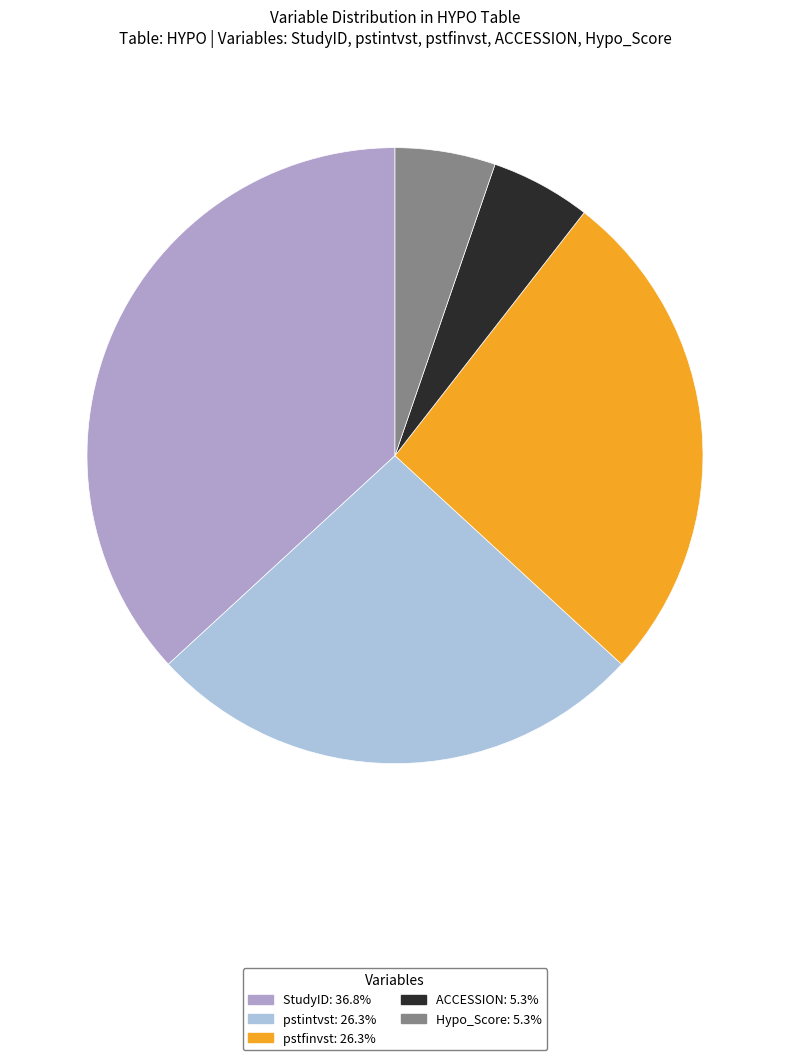

Which slice is the largest?

StudyID